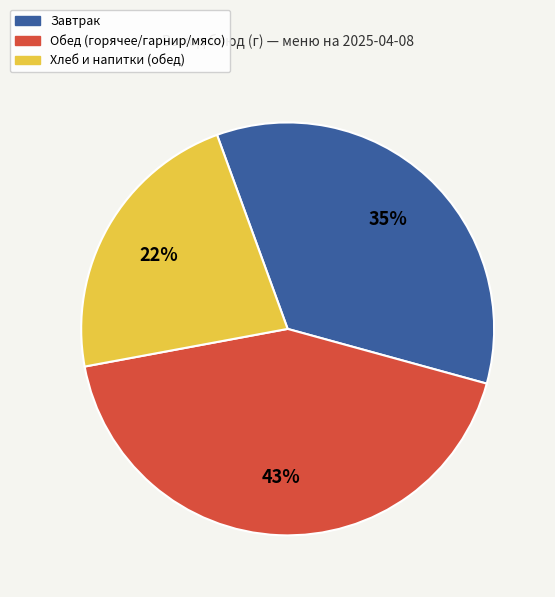

How many slices are in this pie chart?

3